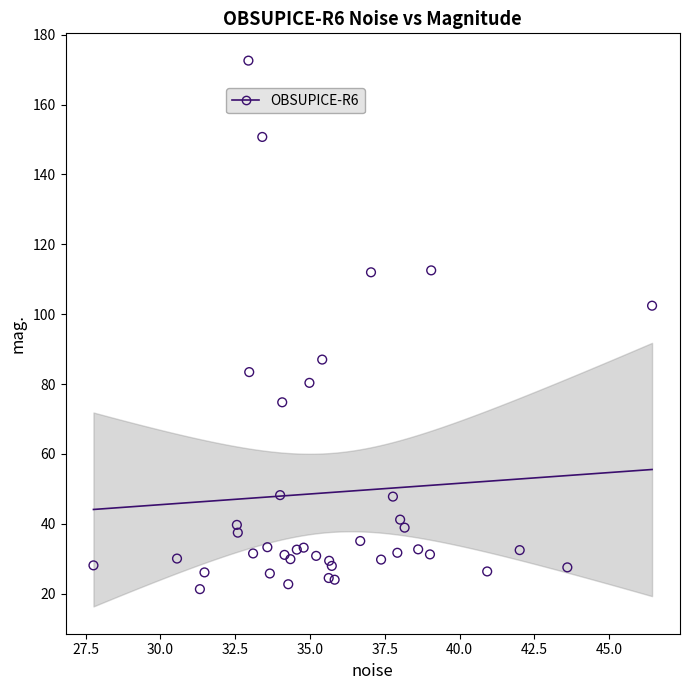

What Y value in the scatter plot is closest to 96?

102.4